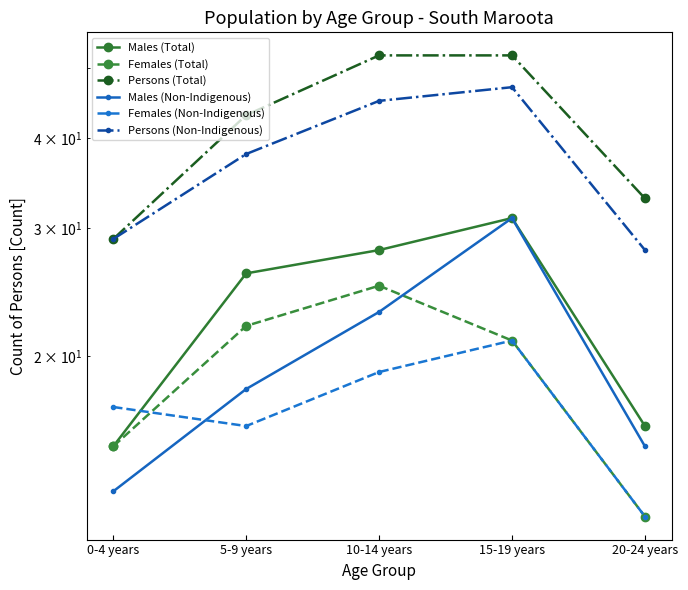

What is the lowest value of the Persons (Total) series?

29